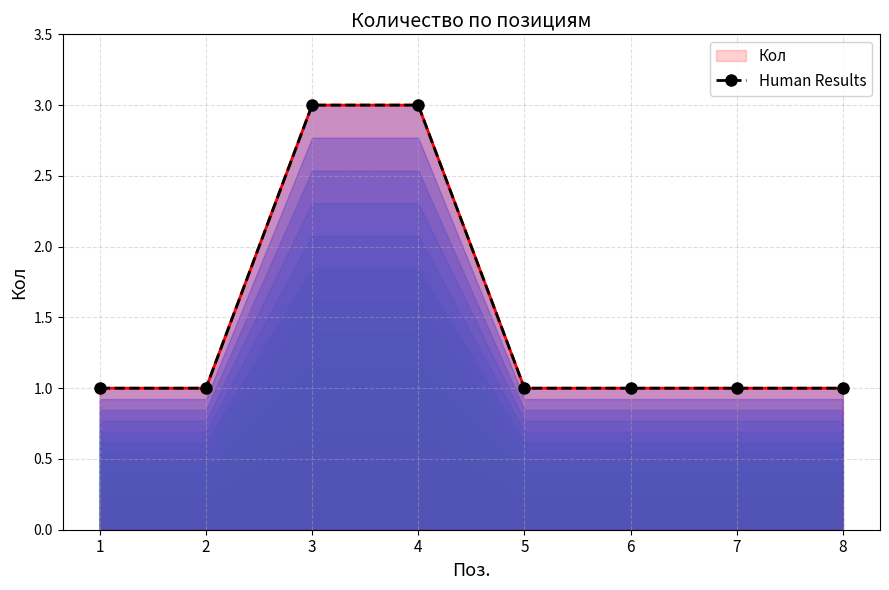

What is the sum of the values at 1 and 2?

2